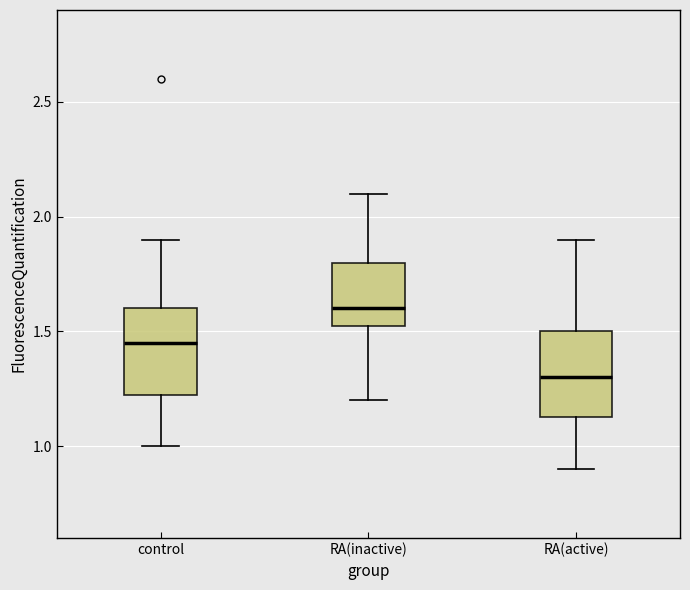

Reading left to right, transcribe this box plot: for each box, give where its median line is, the range the box spans, and where its two whiskers end, as read against the y-axis. The values are not printed on the chart, so give them approximately, as read against the axis.

control: median 1.45, box 1.25 to 1.60, whiskers 1.00 to 1.90
RA(inactive): median 1.60, box 1.55 to 1.80, whiskers 1.20 to 2.10
RA(active): median 1.30, box 1.15 to 1.50, whiskers 0.90 to 1.90